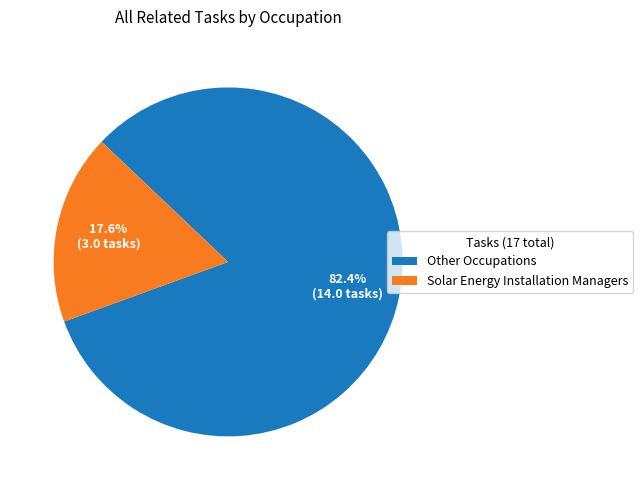

Do Solar Energy Installation Managers and Other Occupations together represent more than half of the pie?

Yes